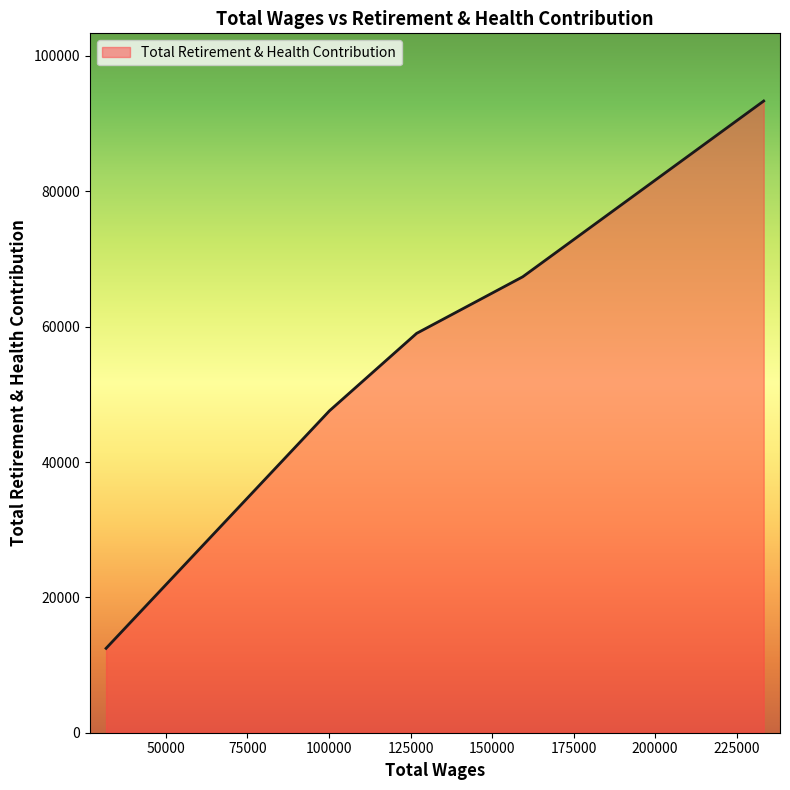

What is the minimum value shown in the chart?

12470